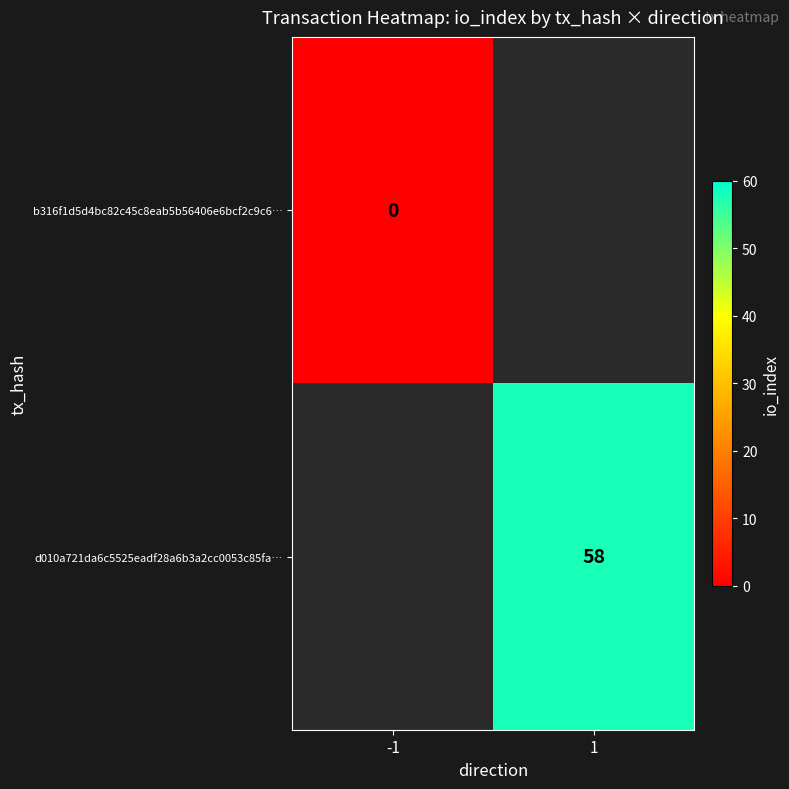

Is the value of b316f1d5d4bc82c45c8eab5b56406e6bcf2c9c6… at -1 greater than the value of d010a721da6c5525eadf28a6b3a2cc0053c85fa… at 1?

No